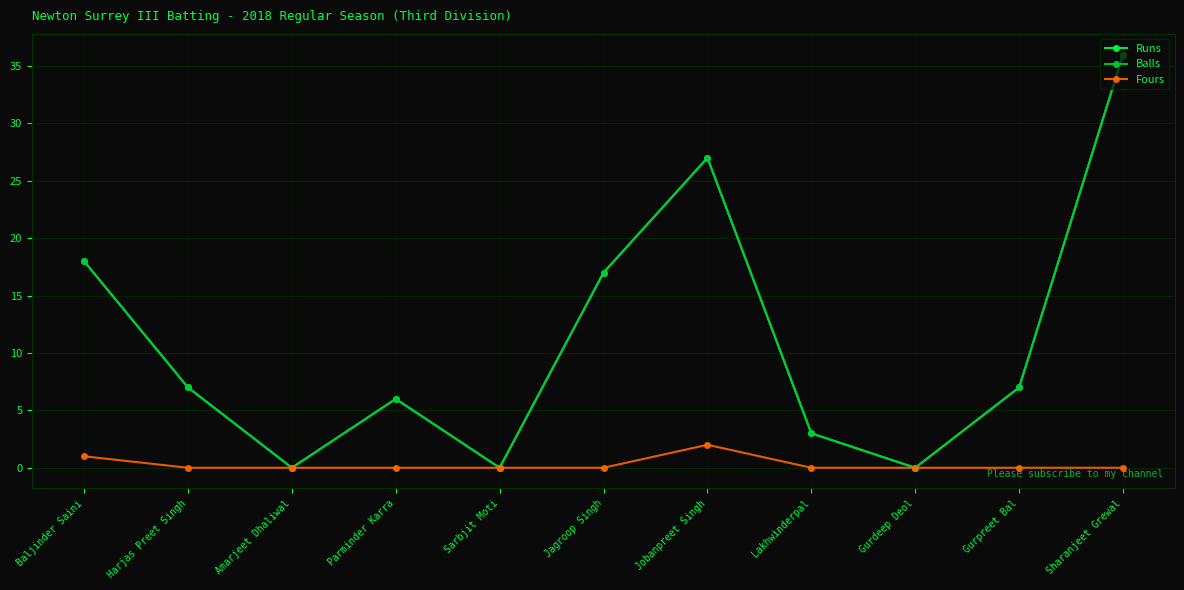

True or false: Balls and Runs cross at least once.

False